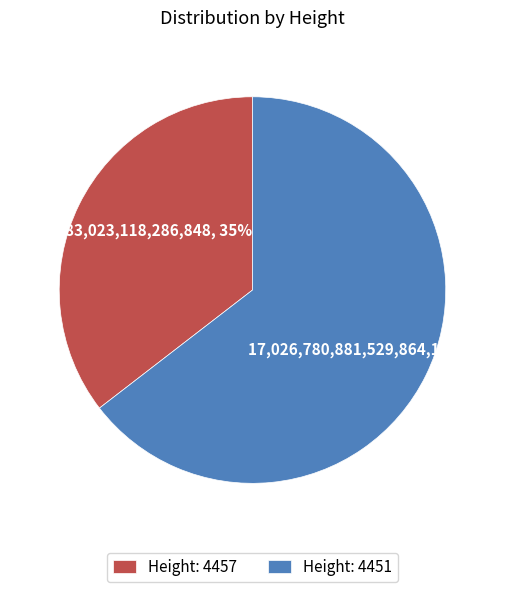

Which category accounts for the majority?

Height: 4451